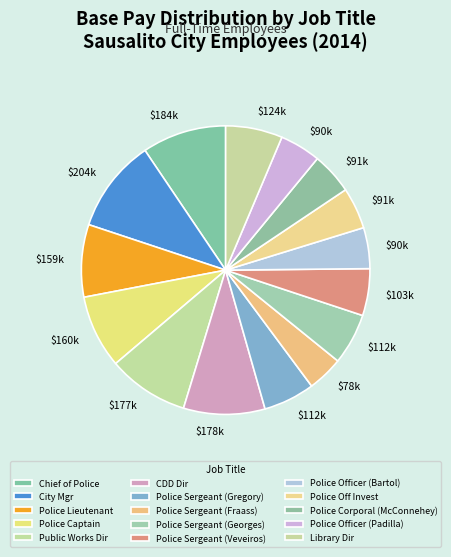

Does any single category account for the majority?

No